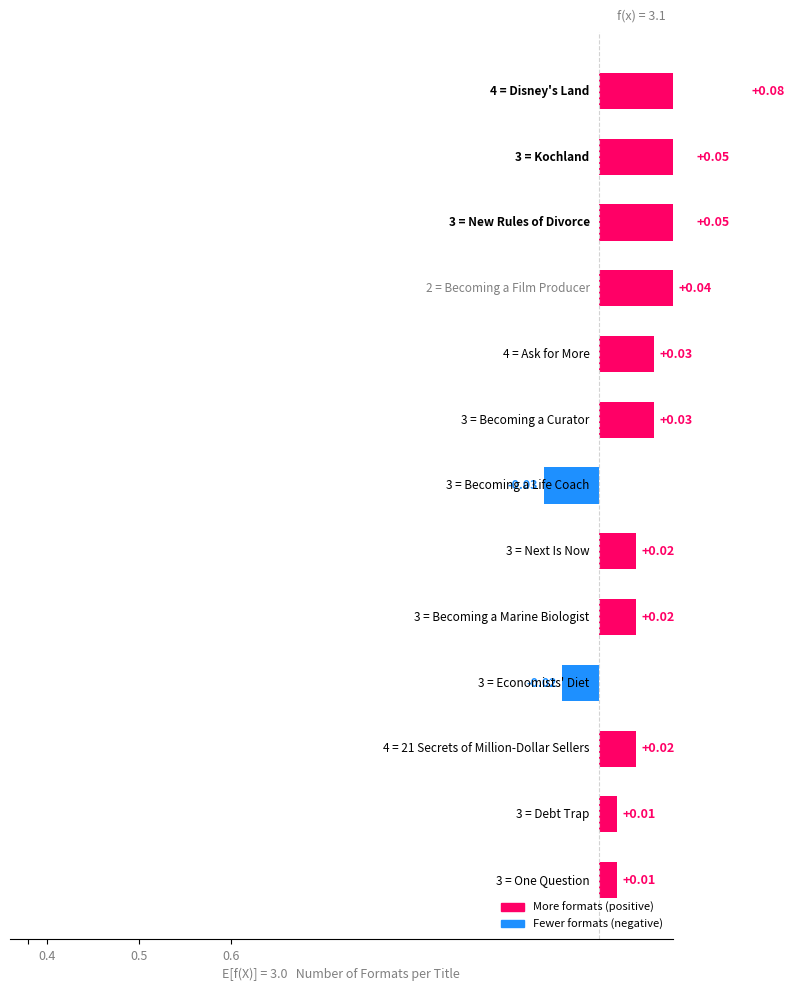

Are the bars horizontal?

Yes